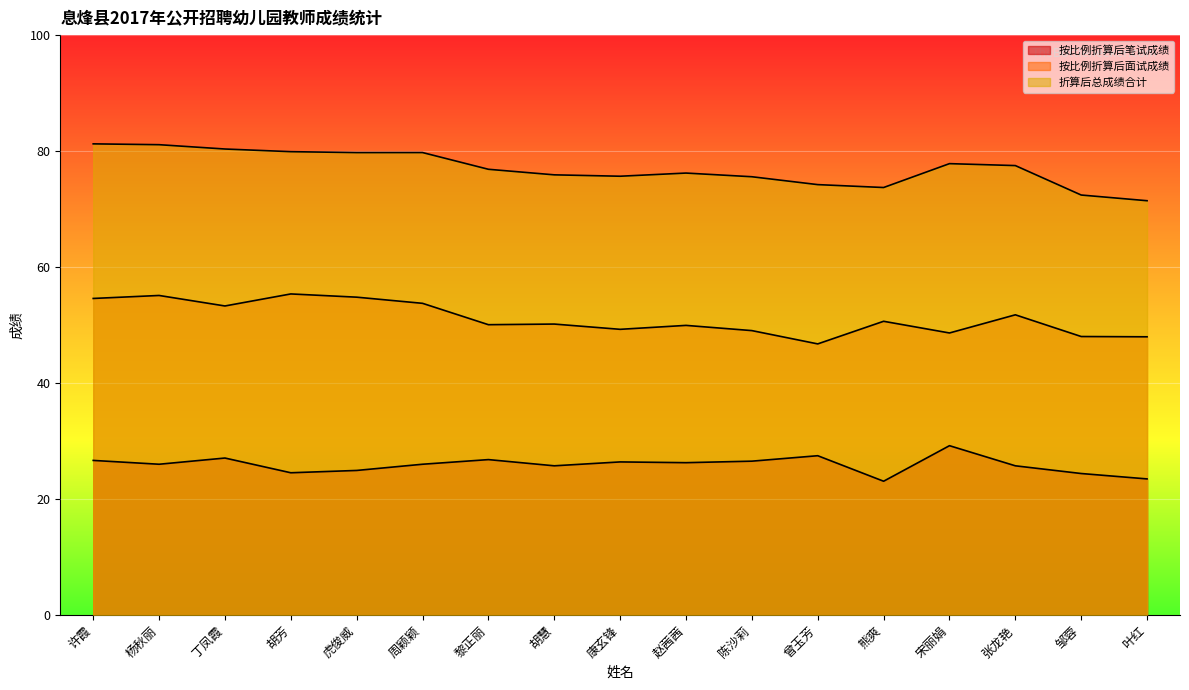

At which category does the chart reach its peak across all series?

许霞